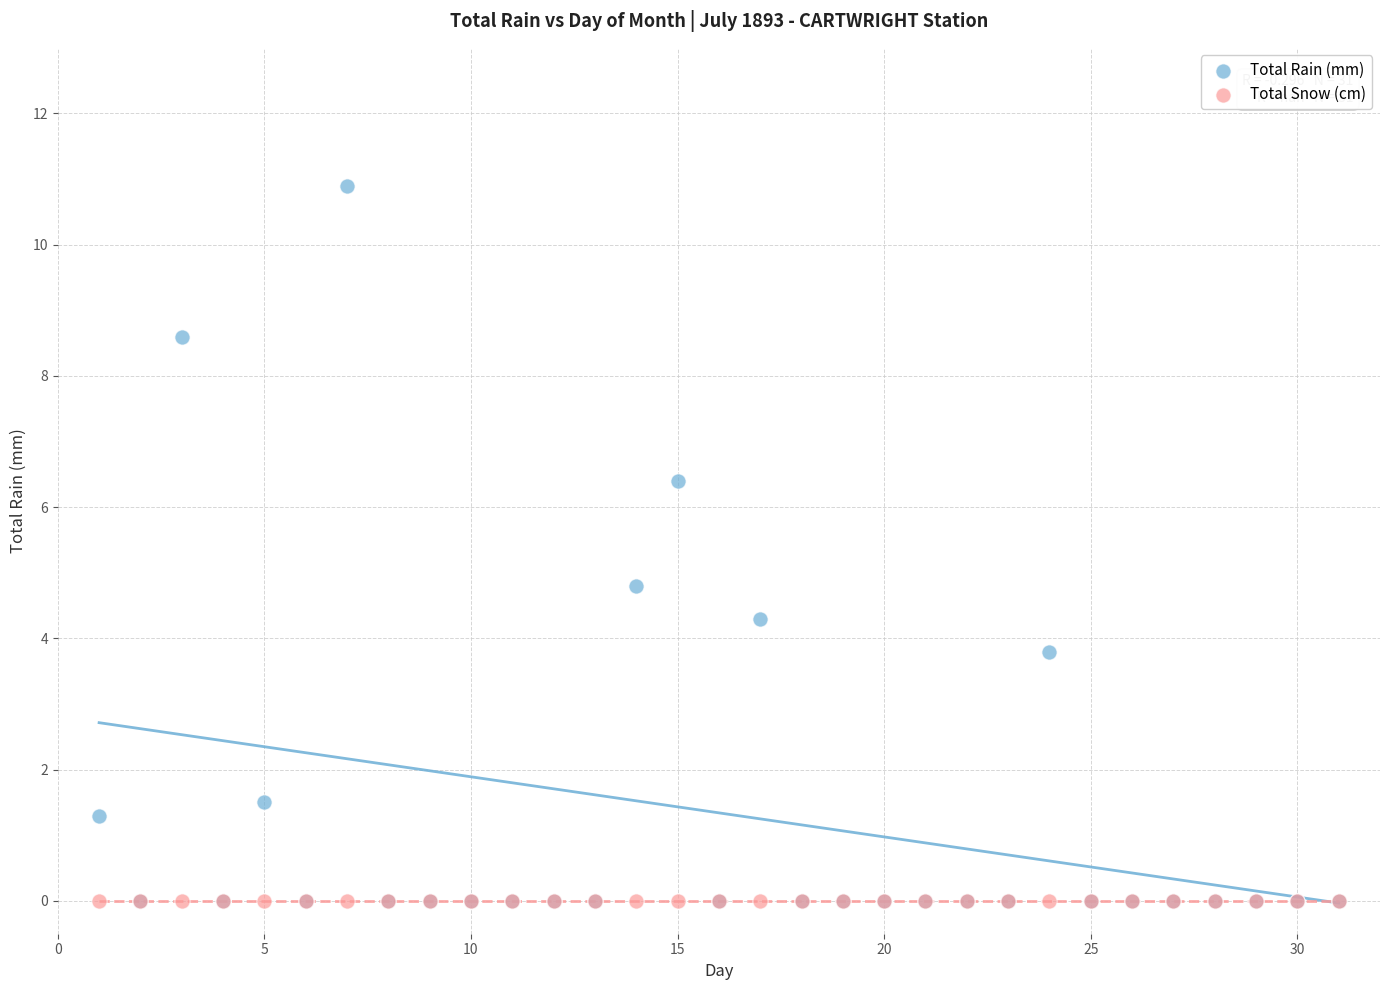

Across all series, what Y value is closest to 5?

4.8